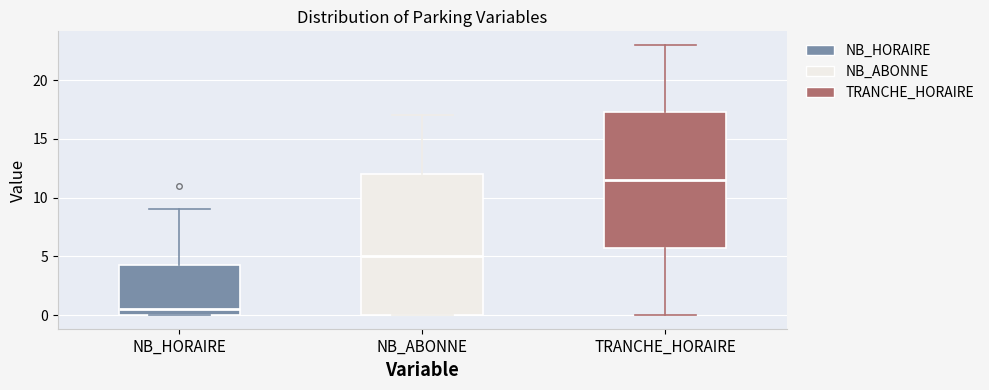

Reading left to right, read every box against the y-axis: the position of its median line, the range the box covers, and the ends of its whiskers. The values are not printed on the chart, so give them approximately, as read against the axis.

NB_HORAIRE: median 0.5, box 0.0 to 4.5, whiskers 0.0 to 9.0
NB_ABONNE: median 5.0, box 0.0 to 12.0, whiskers 0.0 to 17.0
TRANCHE_HORAIRE: median 11.5, box 6.0 to 17.5, whiskers 0.0 to 23.0